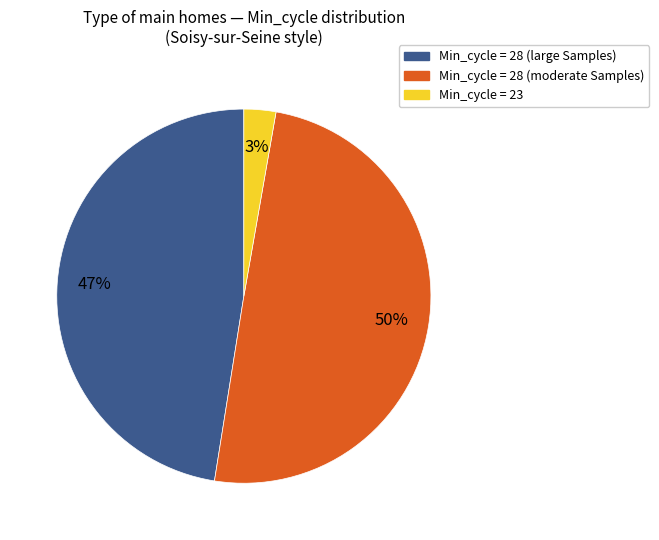

To the nearest percent, what is the difference between the largest and smallest slice percentages?

47%